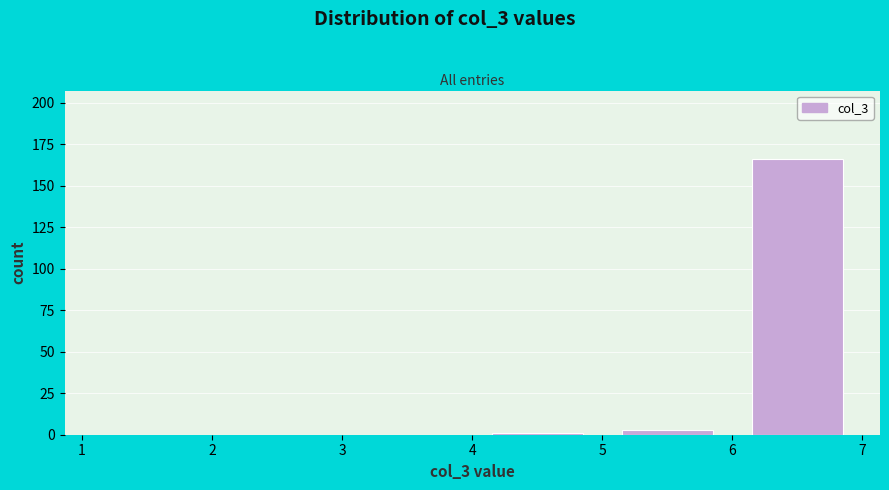

How tall is the bar that spans 6 to 7 on the x-axis? The values are not printed on the chart, so give them approximately, as read against the axis.

165